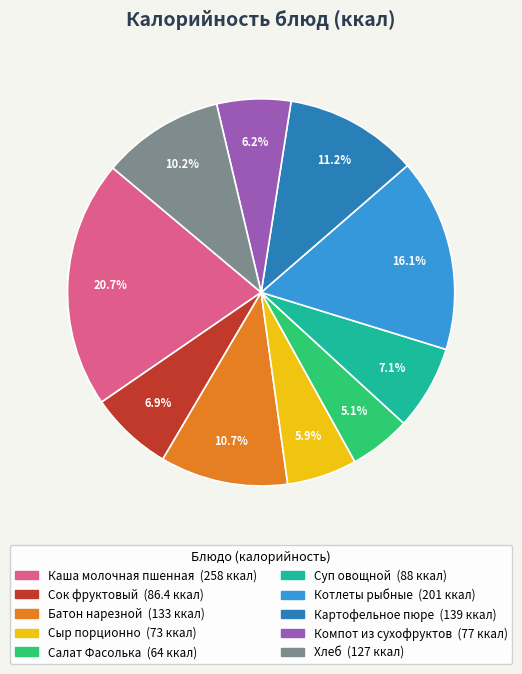

Count the number of slices in the pie.

10